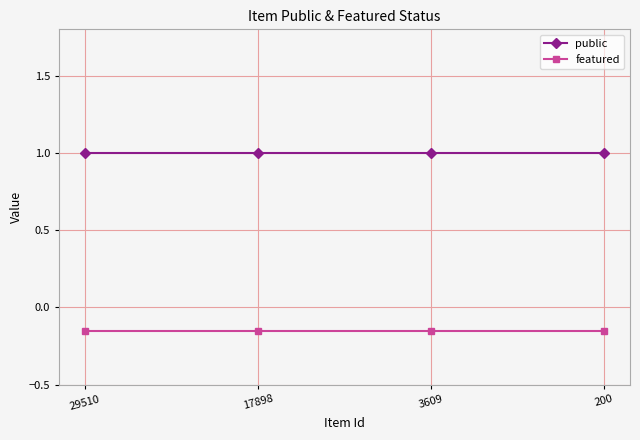

True or false: featured and public intersect in this chart.

False